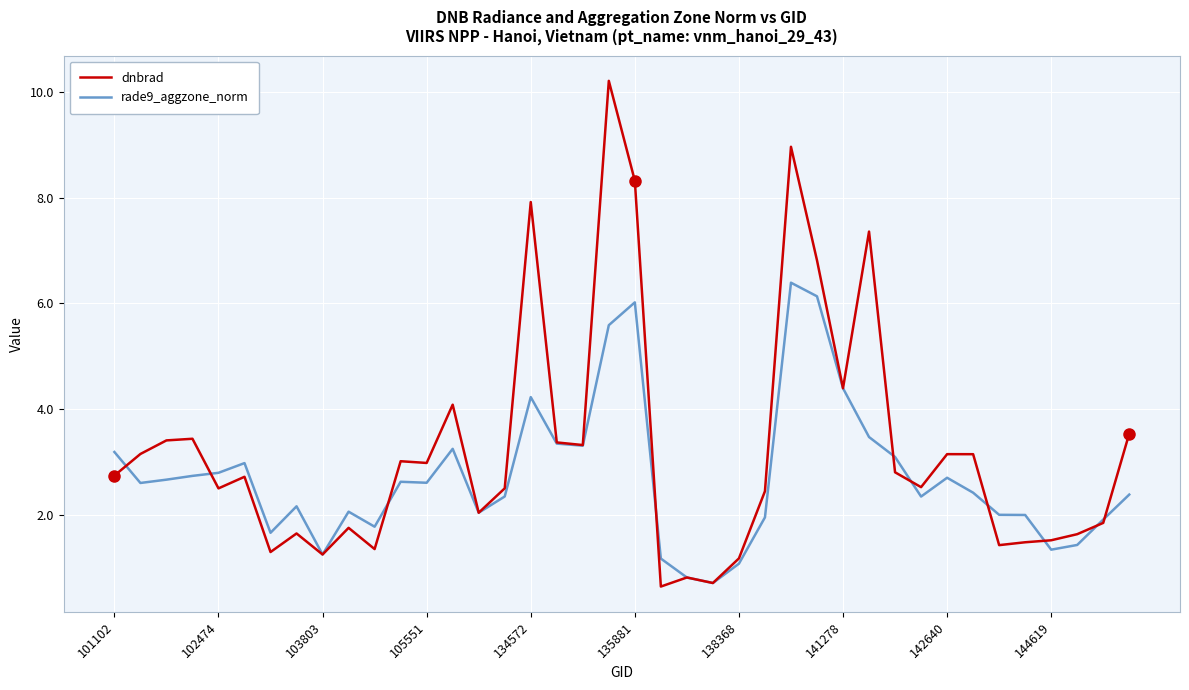

Which series has the largest total across all categories?

dnbrad